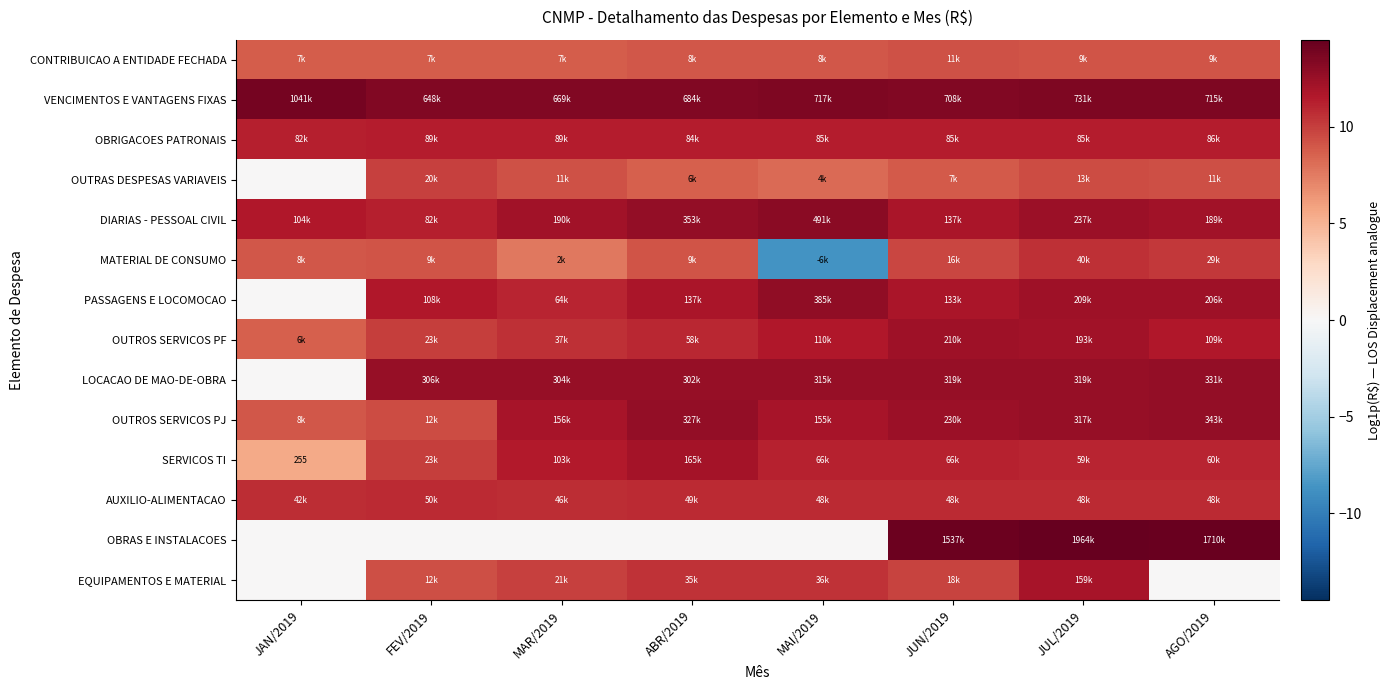

What is the average value of the OUTROS SERVICOS PF series?

11.0